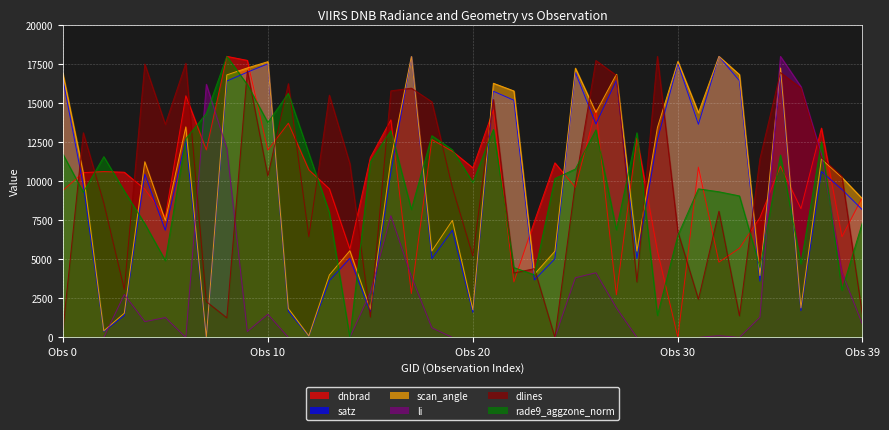

Which series ends up on top after the final intersection of satz and dnbrad?

dnbrad